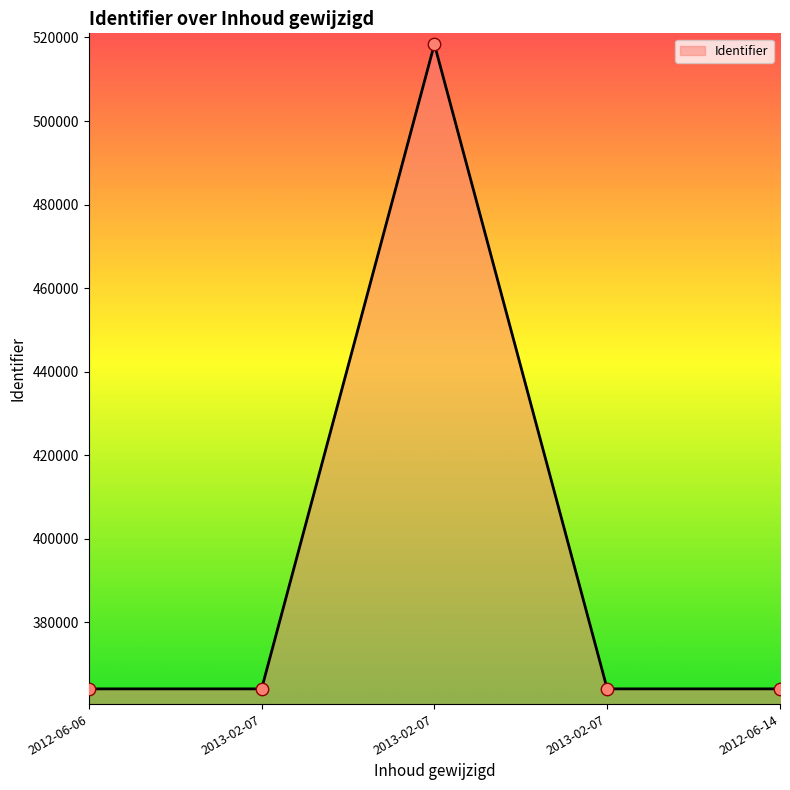

What is the change in value from 2013-02-07 to 2012-06-14?

-154299